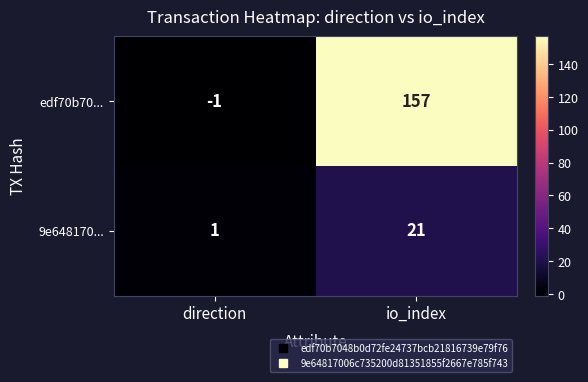

What is the spread (max minus min) of values at direction?

2